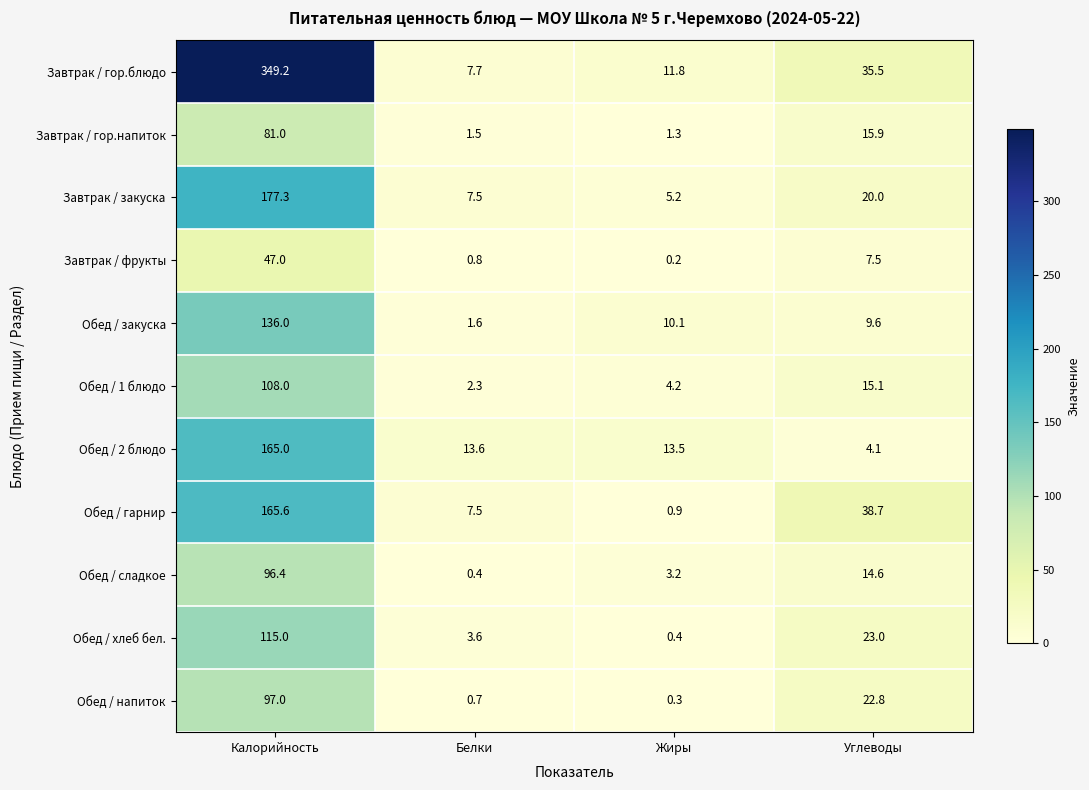

At how many categories does at least one series exceed 277?

1